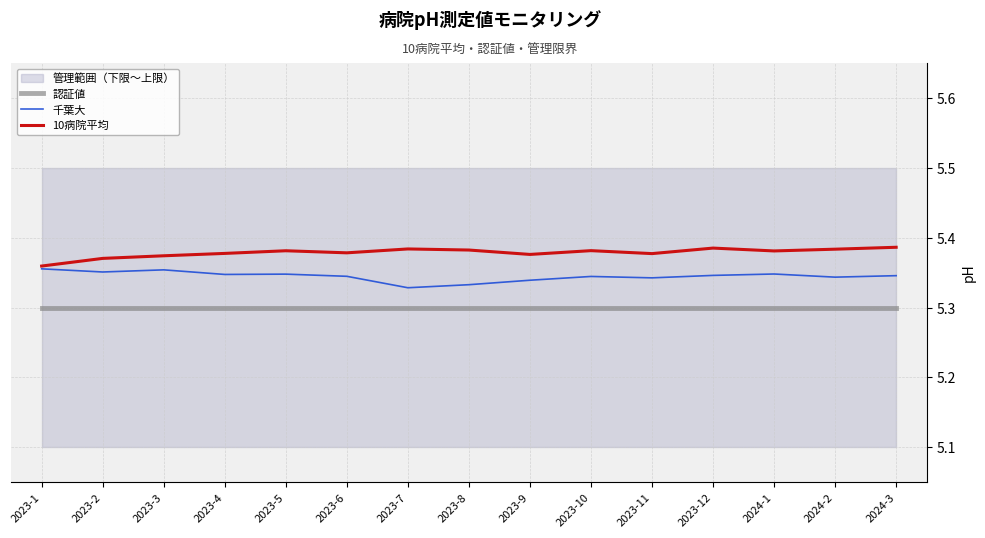

Reading left to right, list all the values displayed in this chart.

認証値: 5.3	5.3	5.3	5.3	5.3	5.3	5.3	5.3	5.3	5.3	5.3	5.3	5.3	5.3	5.3
千葉大: 5.4	5.4	5.4	5.3	5.3	5.3	5.3	5.3	5.3	5.3	5.3	5.3	5.3	5.3	5.3
10病院平均: 5.4	5.4	5.4	5.4	5.4	5.4	5.4	5.4	5.4	5.4	5.4	5.4	5.4	5.4	5.4